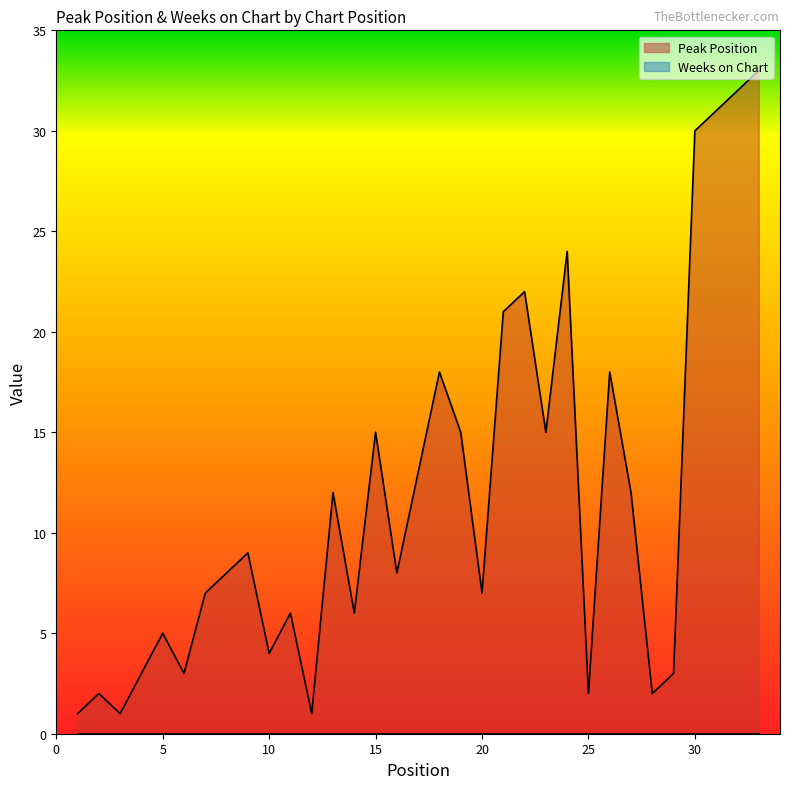

Count the number of categories in the chart.

33